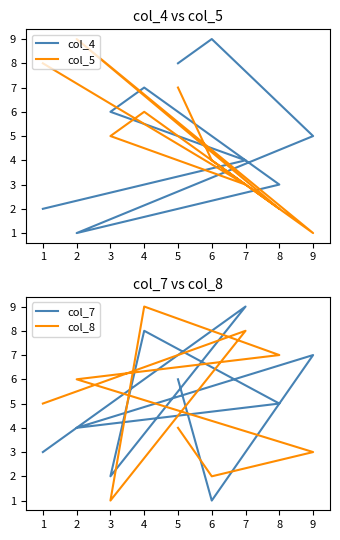

Does the chart display data point markers on the line(s)?

No